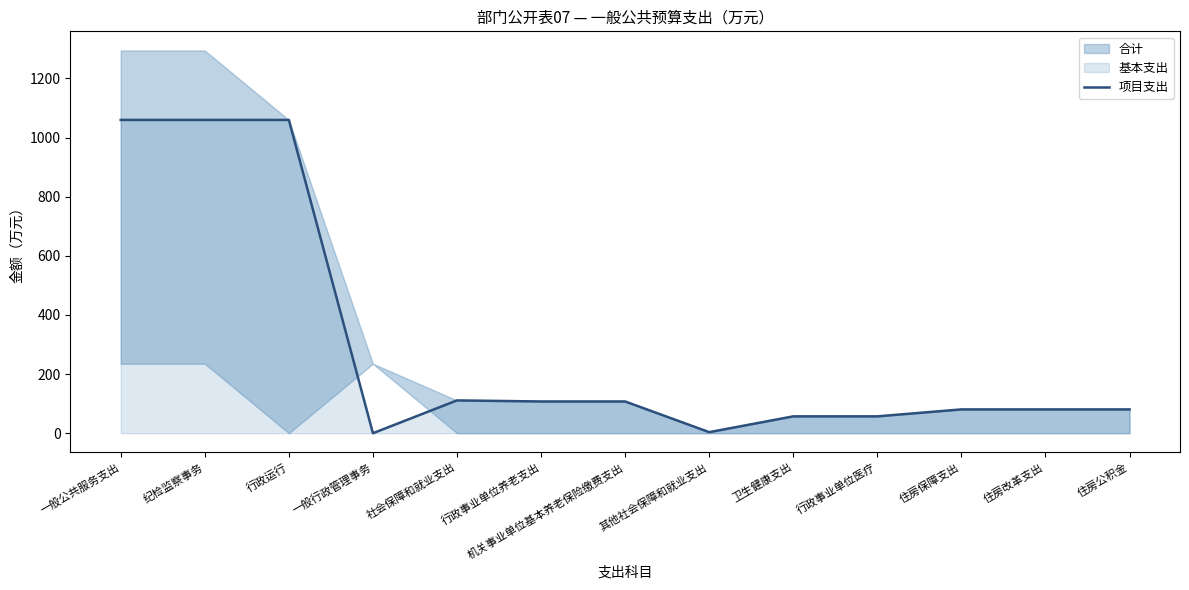

How many values exceed 80?

9